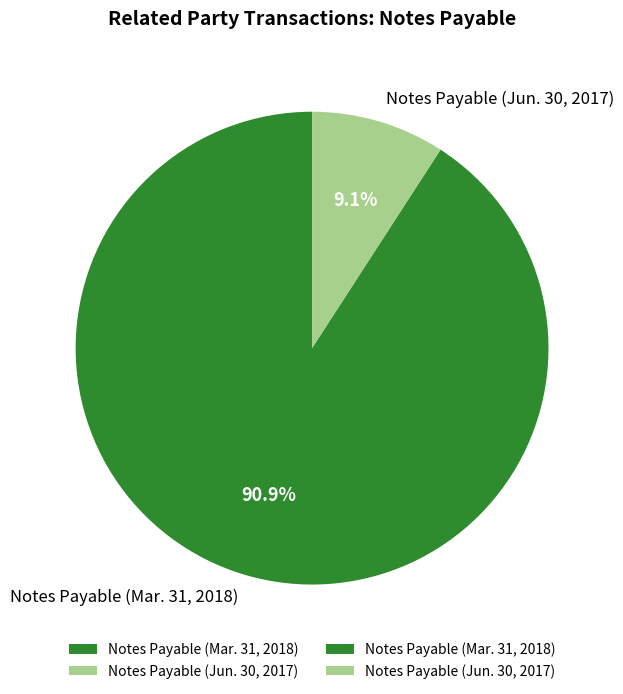

Combined, what portion of the pie is Notes Payable (Jun. 30, 2017) and Notes Payable (Mar. 31, 2018)?

100.0%